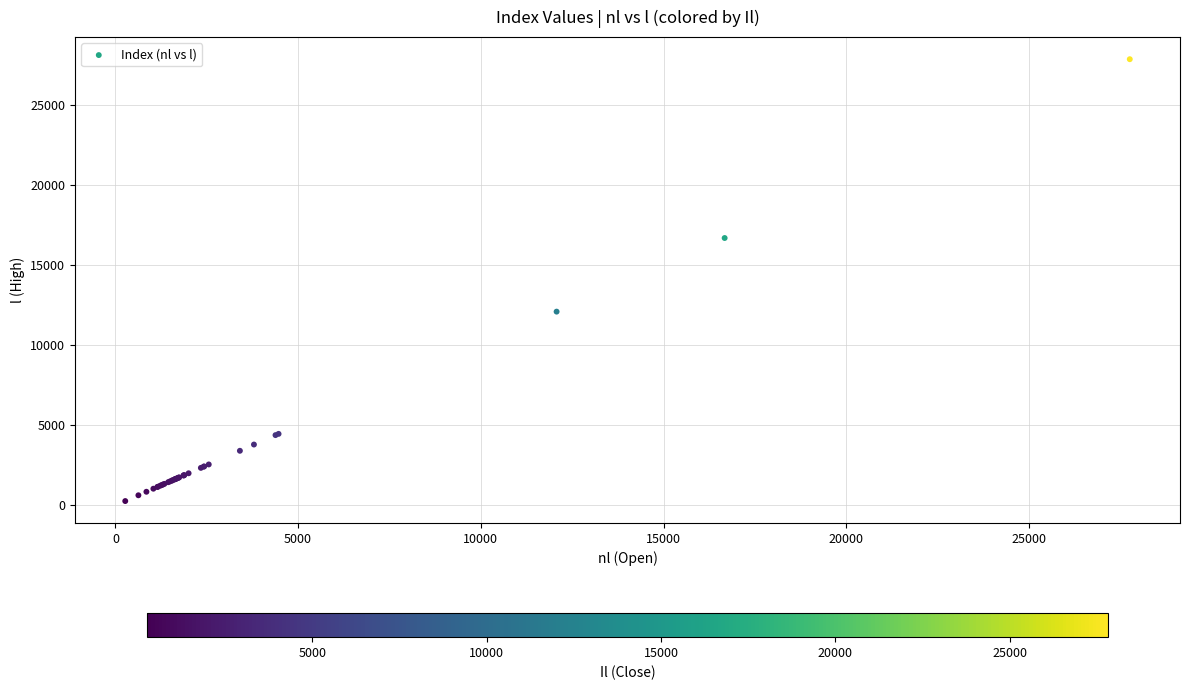

What Y value in the scatter plot is closest to 14070?

12102.5